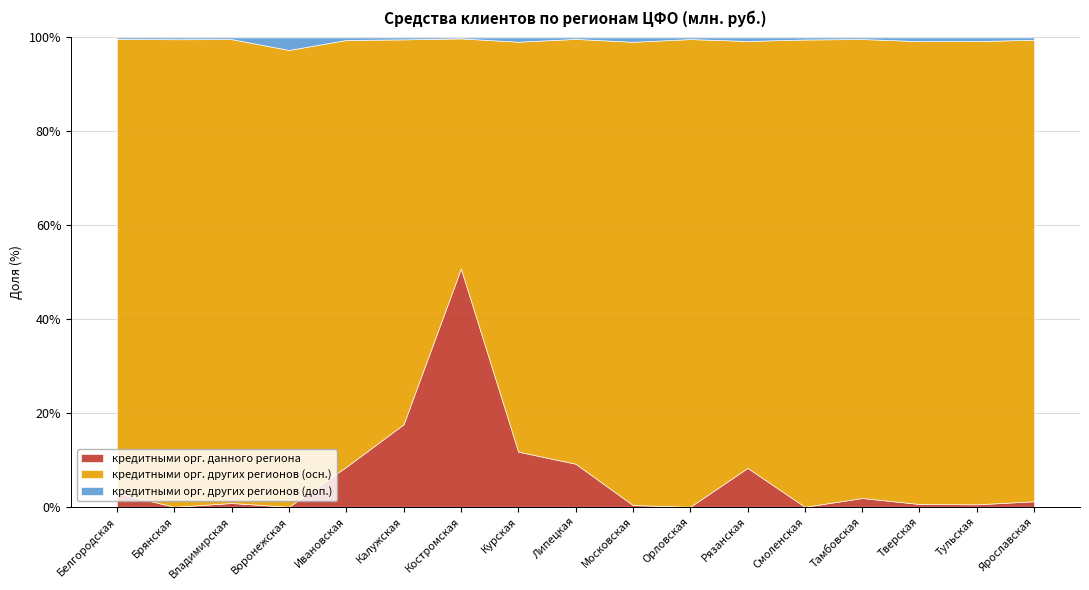

True or false: кредитными орг. других регионов (осн.) and кредитными орг. данного региона cross at least once.

True